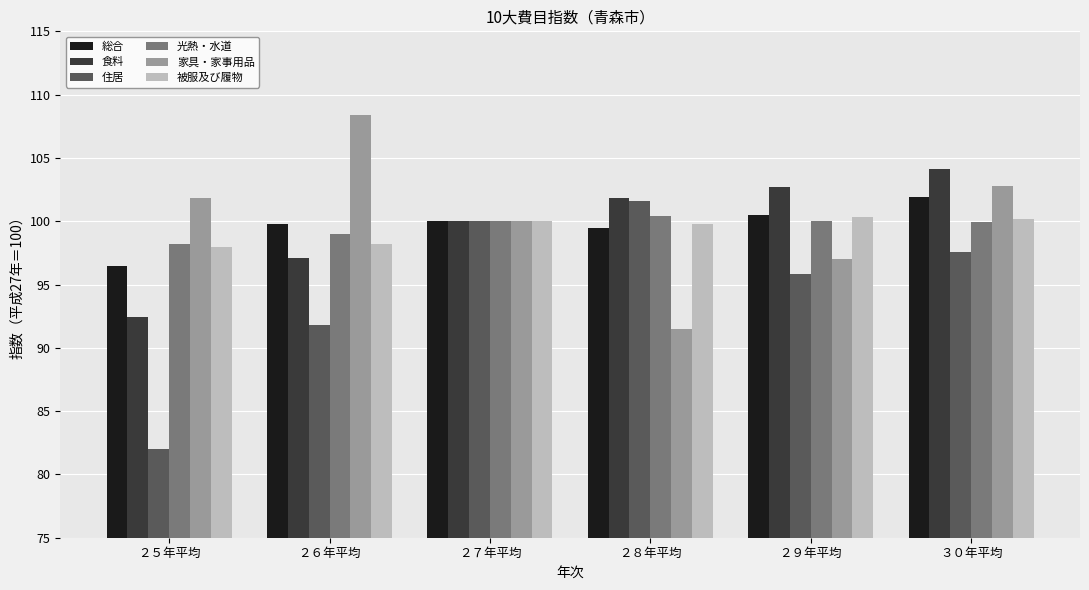

Does the chart contain any negative values?

No